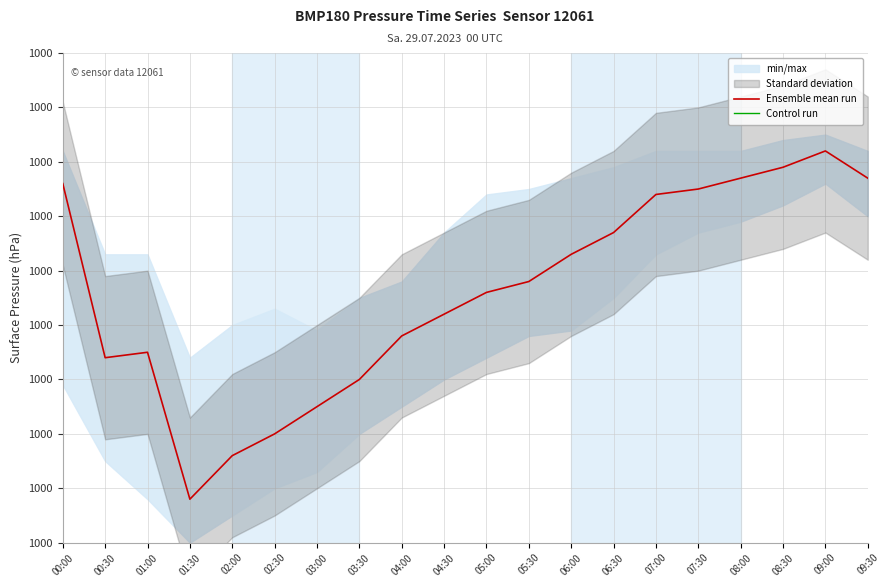

What is the label of the 6th point from the left?

02:30